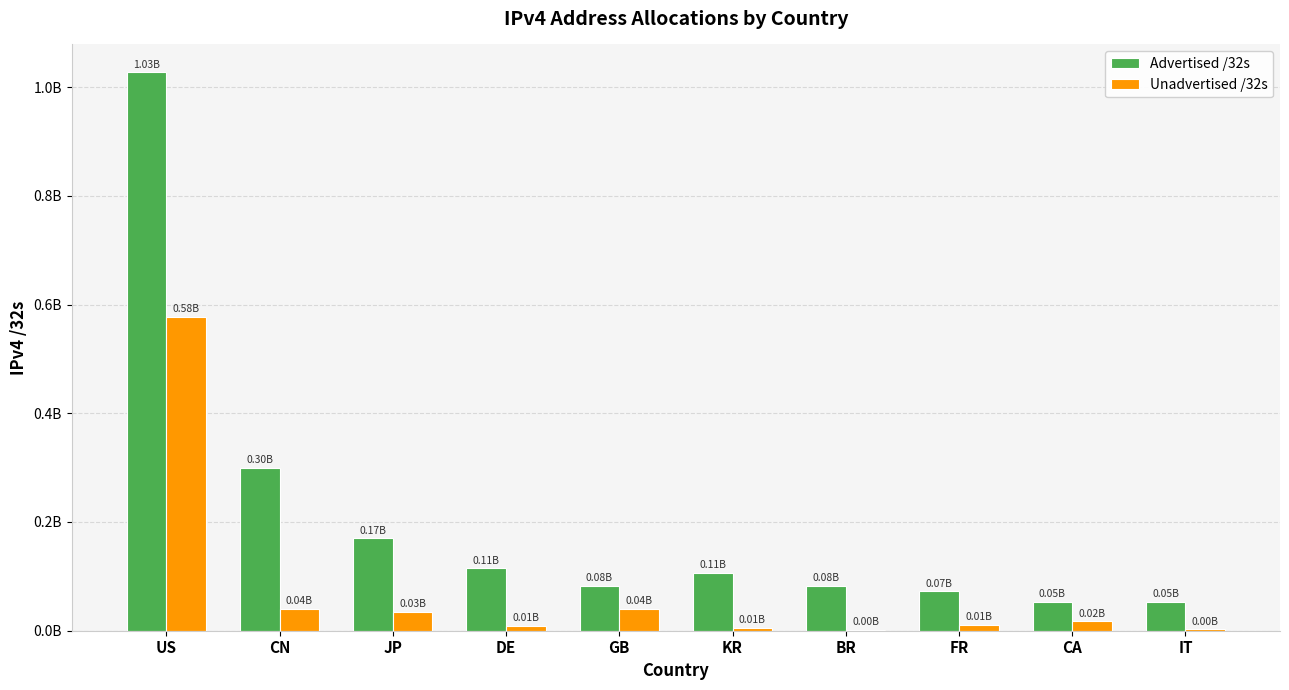

What are all the series names shown in the legend?

Advertised /32s, Unadvertised /32s